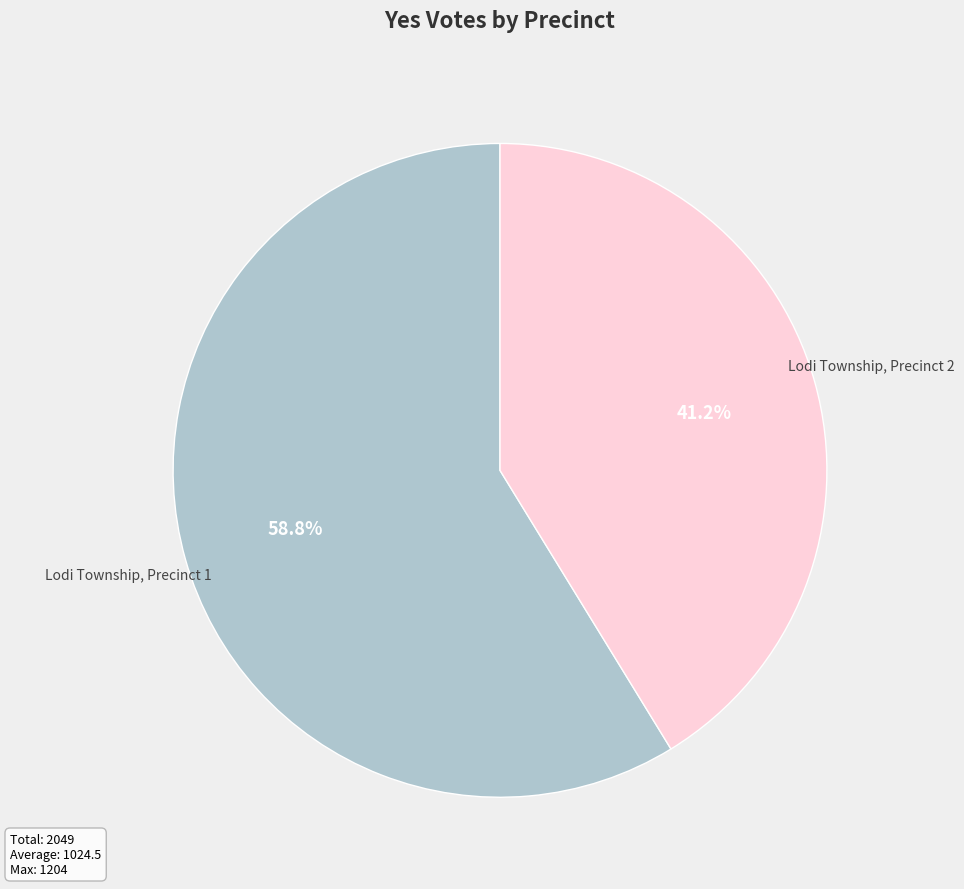

To the nearest percent, what is the difference between the largest and smallest slice percentages?

18%